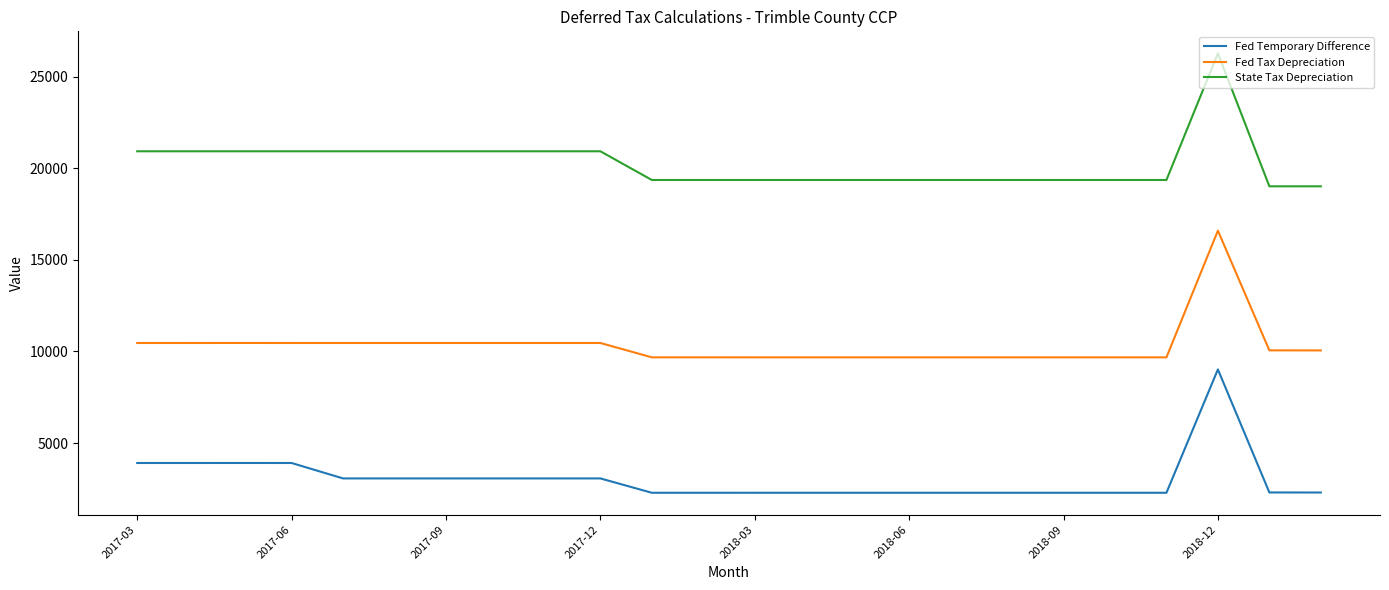

What is the lowest value of the State Tax Depreciation series?

19010.3